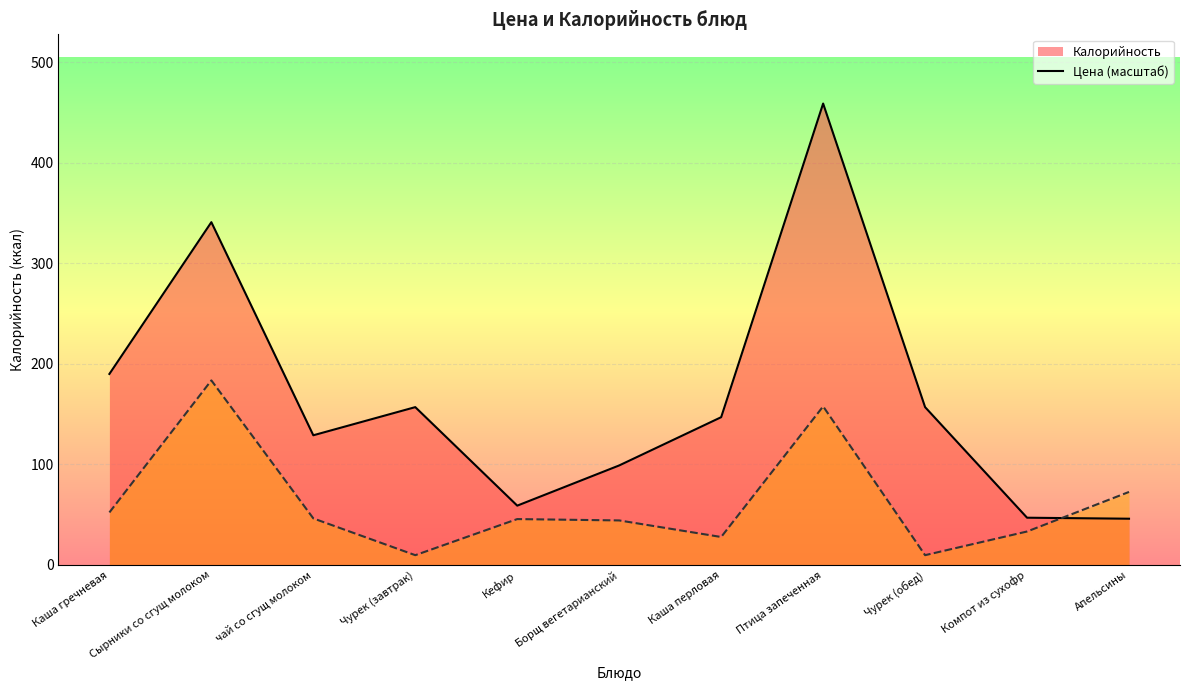

Rank the categories by Калорийность линия value from lowest to highest.

Апельсины, Компот из сухофр, Кефир, Борщ вегетарианский, чай со сгущ молоком, Каша перловая, Чурек (завтрак), Чурек (обед), Каша гречневая, Сырники со сгущ молоком, Птица запеченная